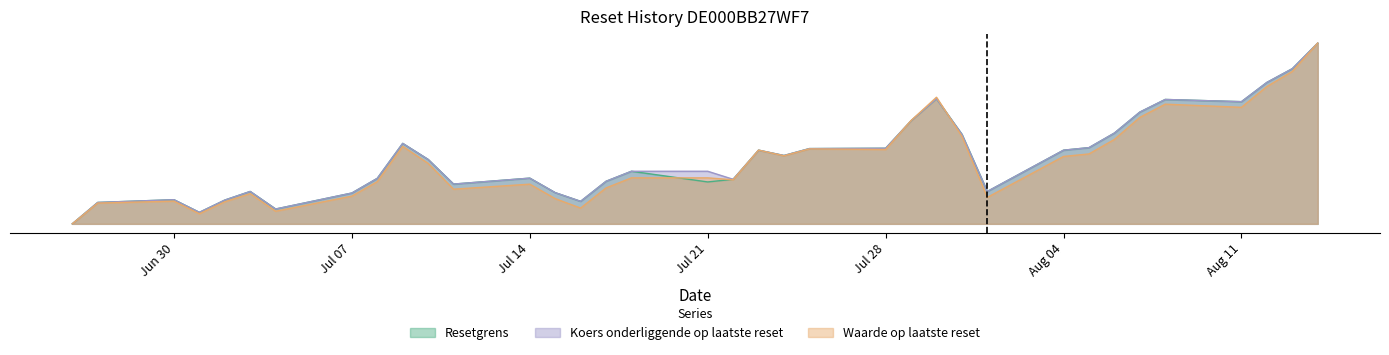

True or false: Resetgrens has a value of 1.4 at 2025-08-12.

False